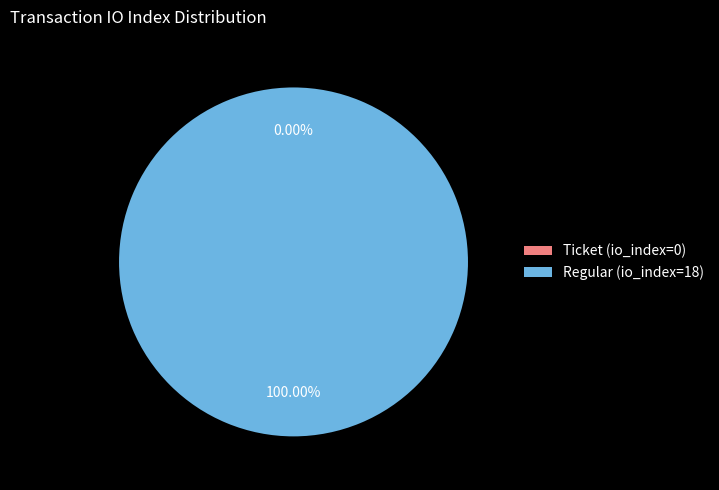

To the nearest percent, what is the difference between the Ticket (io_index=0) and Regular (io_index=18) slice percentages?

100%